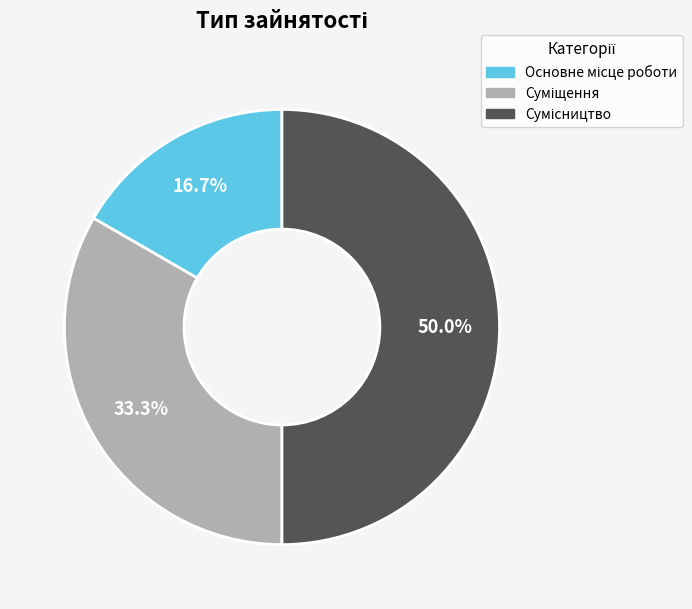

How many segments does this pie chart have?

3